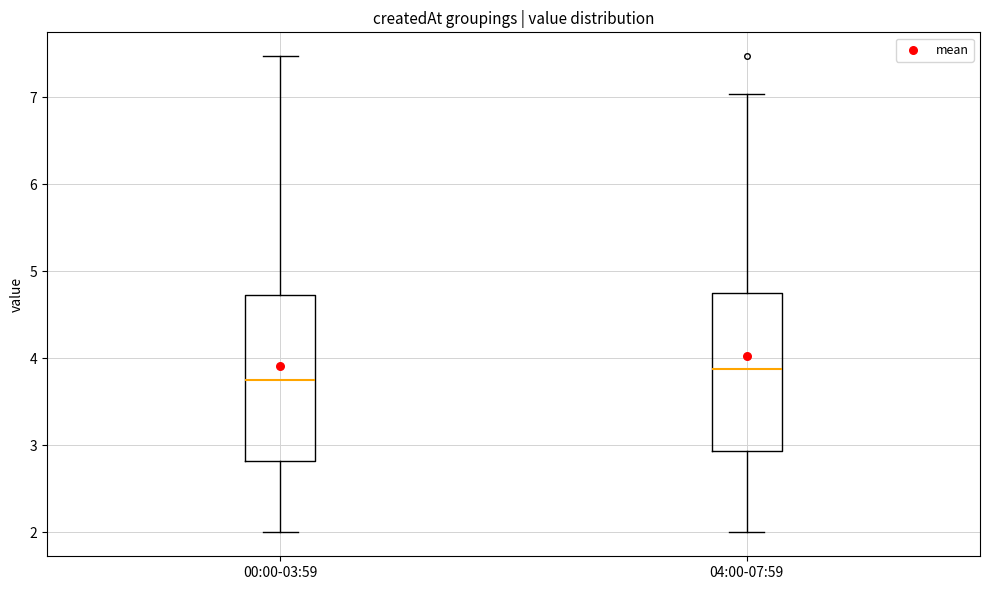

Reading left to right, transcribe this box plot: for each box, give where its median line is, the range the box spans, and where its two whiskers end, as read against the y-axis. The values are not printed on the chart, so give them approximately, as read against the axis.

00:00-03:59: median 3.8, box 2.8 to 4.7, whiskers 2.0 to 7.5
04:00-07:59: median 3.9, box 2.9 to 4.8, whiskers 2.0 to 7.0